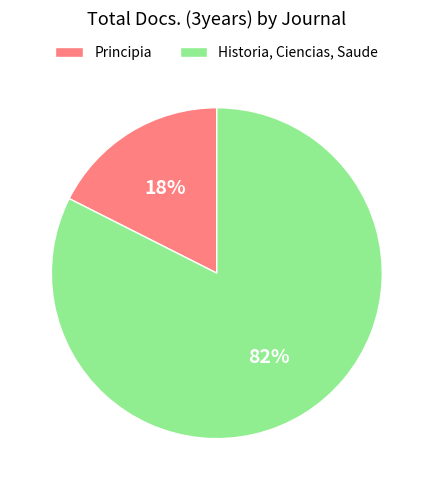

Which has a higher value, Historia, Ciencias, Saude or Principia?

Historia, Ciencias, Saude